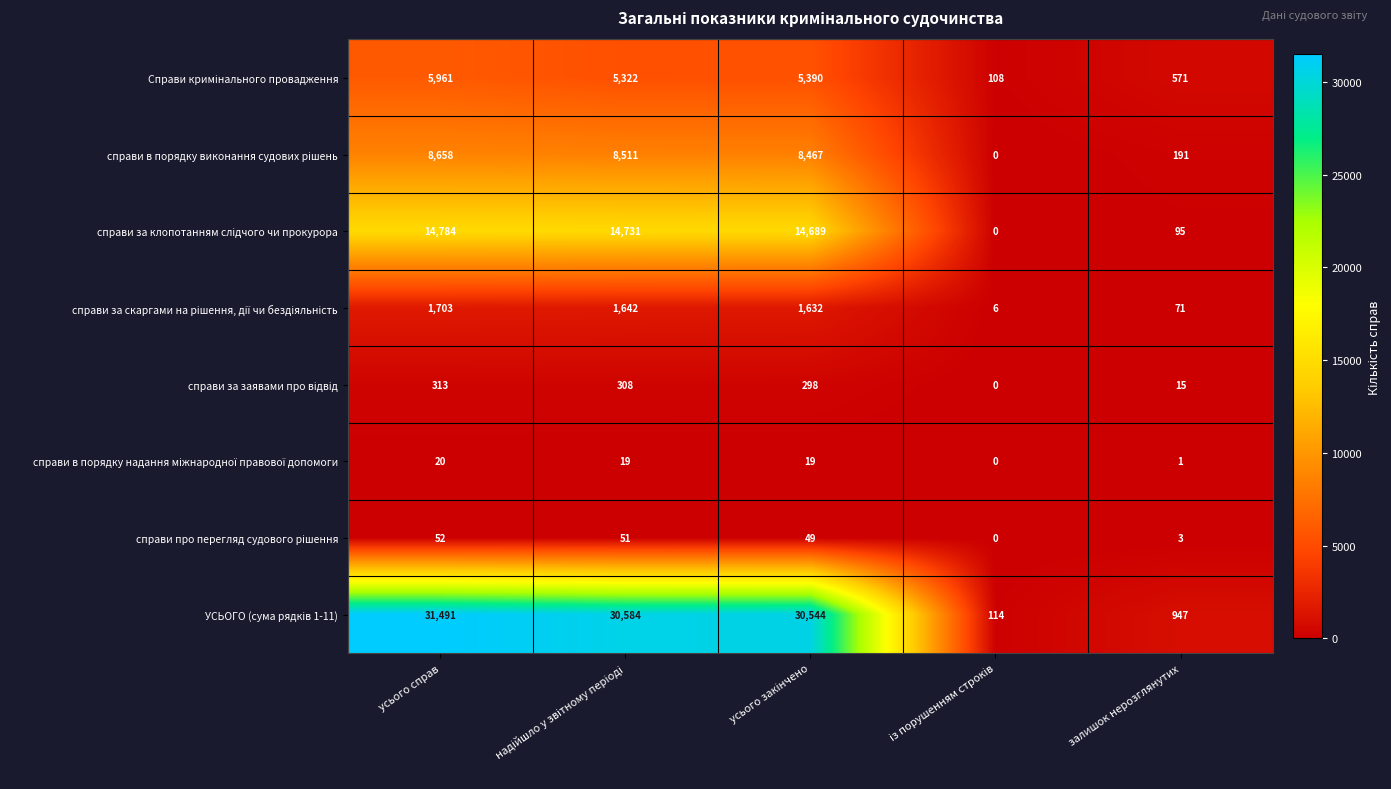

What is the total value across all series at усього справ?

62982